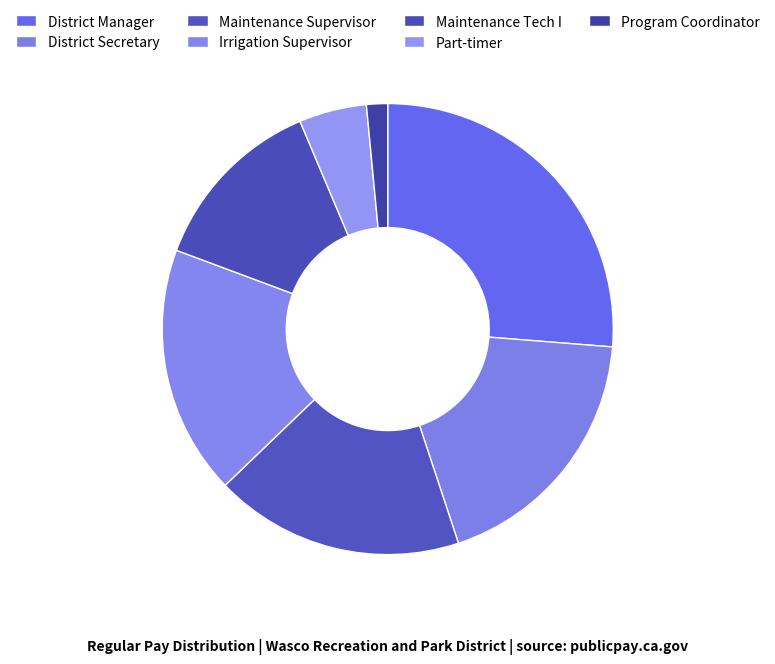

The Maintenance Supervisor slice represents 9% of the pie. True or false?

False